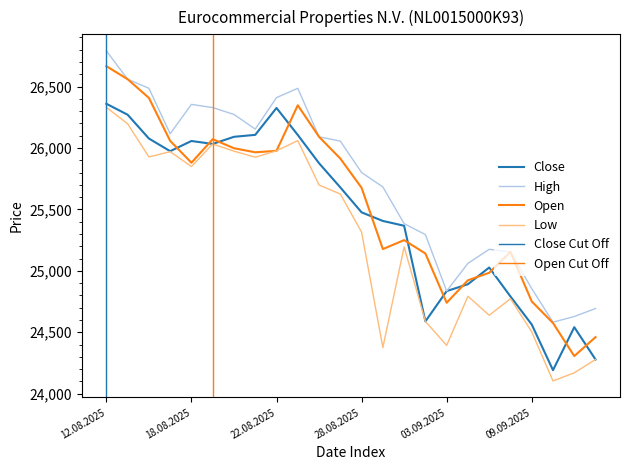

Reading left to right, transcribe all the data shown in this chart.

Open: 12.08.2025=26666	13.08.2025=26560	14.08.2025=26408	15.08.2025=26058	18.08.2025=25880	19.08.2025=26072	20.08.2025=25998	21.08.2025=25965	22.08.2025=25977	25.08.2025=26348	26.08.2025=26091	27.08.2025=25914	28.08.2025=25676	29.08.2025=25177	01.09.2025=25250	02.09.2025=25141	03.09.2025=24740	04.09.2025=24923	05.09.2025=24984	08.09.2025=25154	09.09.2025=24751	10.09.2025=24575	11.09.2025=24306	12.09.2025=24460
High: 12.08.2025=26791	13.08.2025=26560	14.08.2025=26486	15.08.2025=26116	18.08.2025=26355	19.08.2025=26329	20.08.2025=26273	21.08.2025=26154	22.08.2025=26410	25.08.2025=26486	26.08.2025=26091	27.08.2025=26056	28.08.2025=25800	29.08.2025=25683	01.09.2025=25384	02.09.2025=25295	03.09.2025=24835	04.09.2025=25061	05.09.2025=25175	08.09.2025=25154	09.09.2025=24855	10.09.2025=24582	11.09.2025=24628	12.09.2025=24693
Low: 12.08.2025=26331	13.08.2025=26197	14.08.2025=25927	15.08.2025=25970	18.08.2025=25849	19.08.2025=26033	20.08.2025=25974	21.08.2025=25925	22.08.2025=25977	25.08.2025=26060	26.08.2025=25699	27.08.2025=25625	28.08.2025=25315	29.08.2025=24375	01.09.2025=25195	02.09.2025=24588	03.09.2025=24393	04.09.2025=24793	05.09.2025=24638	08.09.2025=24773	09.09.2025=24503	10.09.2025=24103	11.09.2025=24170	12.09.2025=24278
Close: 12.08.2025=26360	13.08.2025=26271	14.08.2025=26077	15.08.2025=25974	18.08.2025=26057	19.08.2025=26033	20.08.2025=26091	21.08.2025=26107	22.08.2025=26326	25.08.2025=26106	26.08.2025=25876	27.08.2025=25679	28.08.2025=25476	29.08.2025=25406	01.09.2025=25367	02.09.2025=24588	03.09.2025=24835	04.09.2025=24891	05.09.2025=25027	08.09.2025=24791	09.09.2025=24563	10.09.2025=24191	11.09.2025=24541	12.09.2025=24278